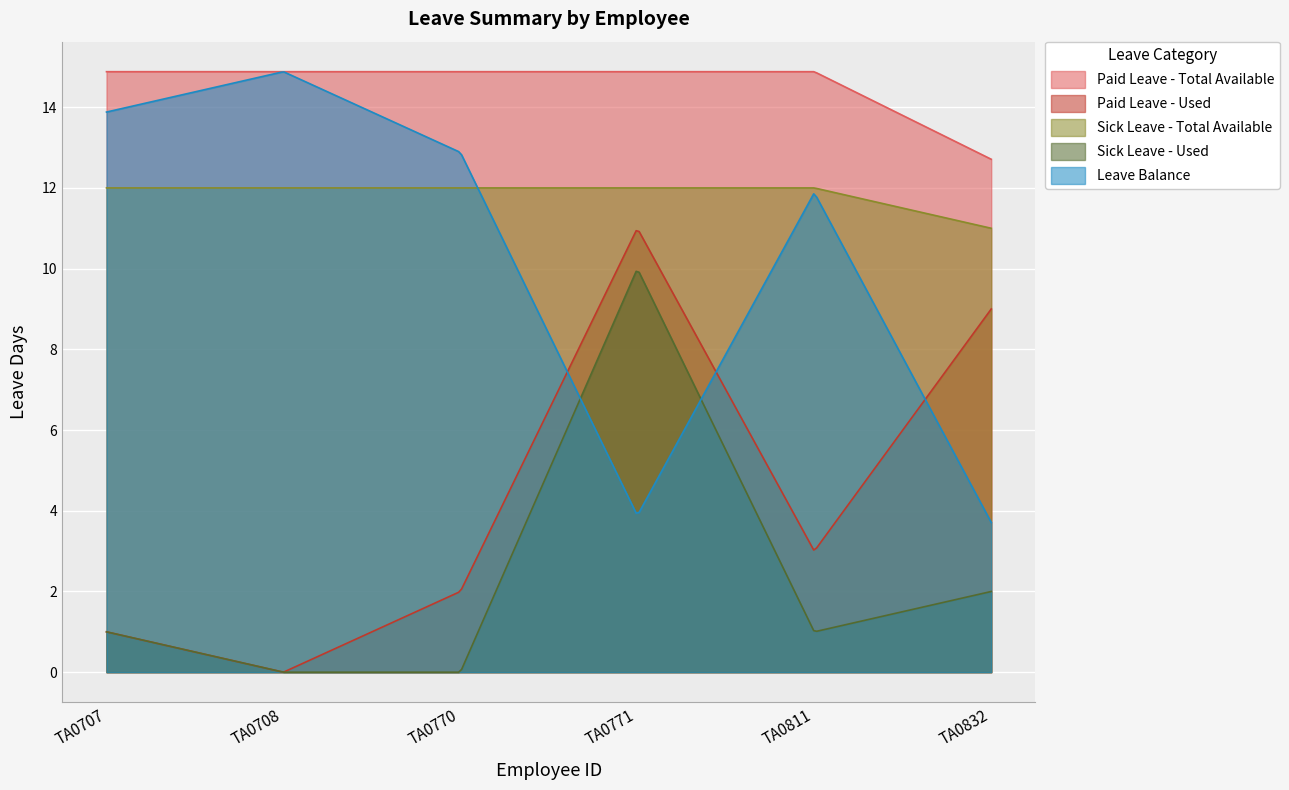

Which series has the largest total across all categories?

Paid Leave - Total Available